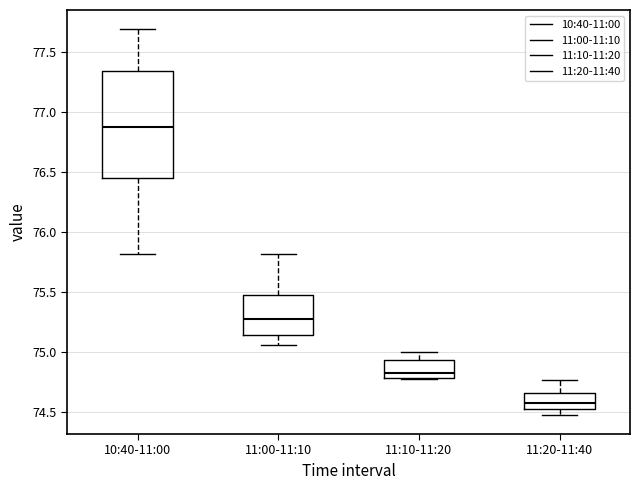

Which box's median line is the lowest?

11:20-11:40